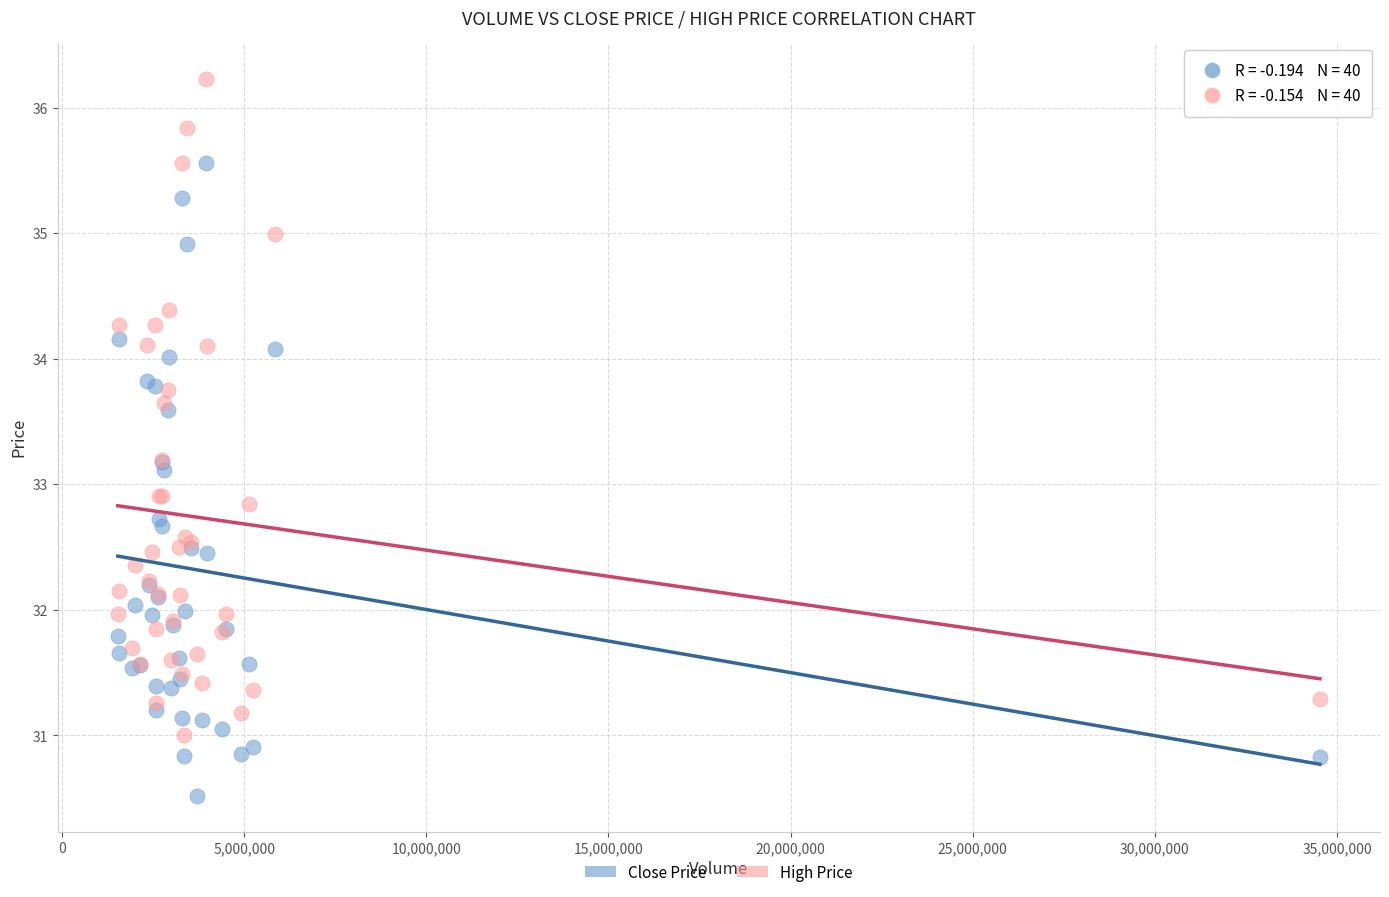

Which series reaches the minimum Y coordinate?

Close Price